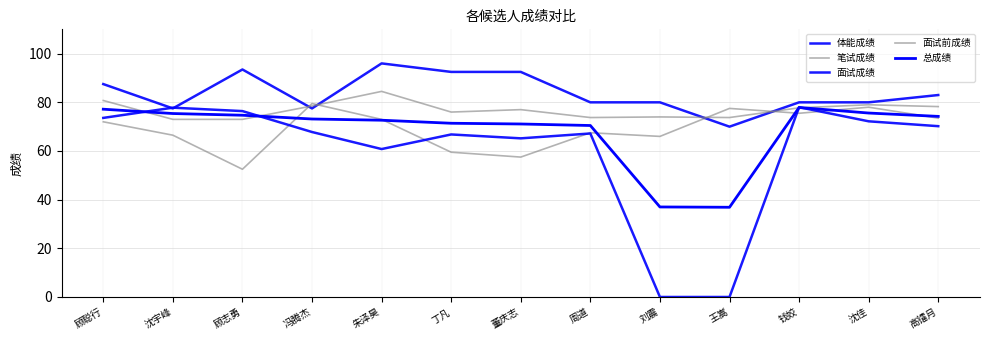

What is the label of the 12th point from the right?

沈宇峰